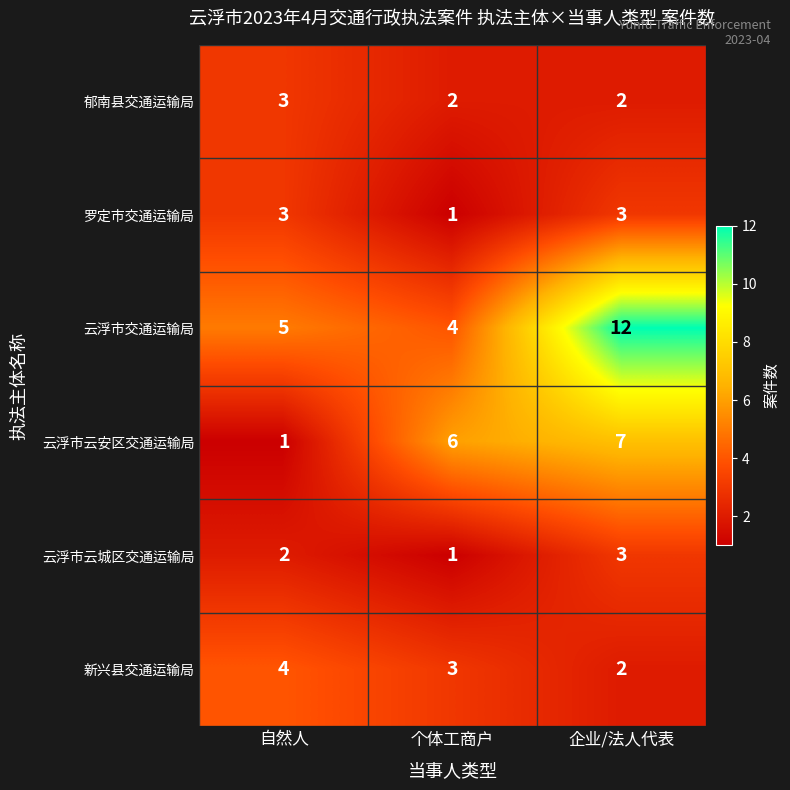

What is the sum of the 罗定市交通运输局 values at 企业/法人代表 and 个体工商户?

4